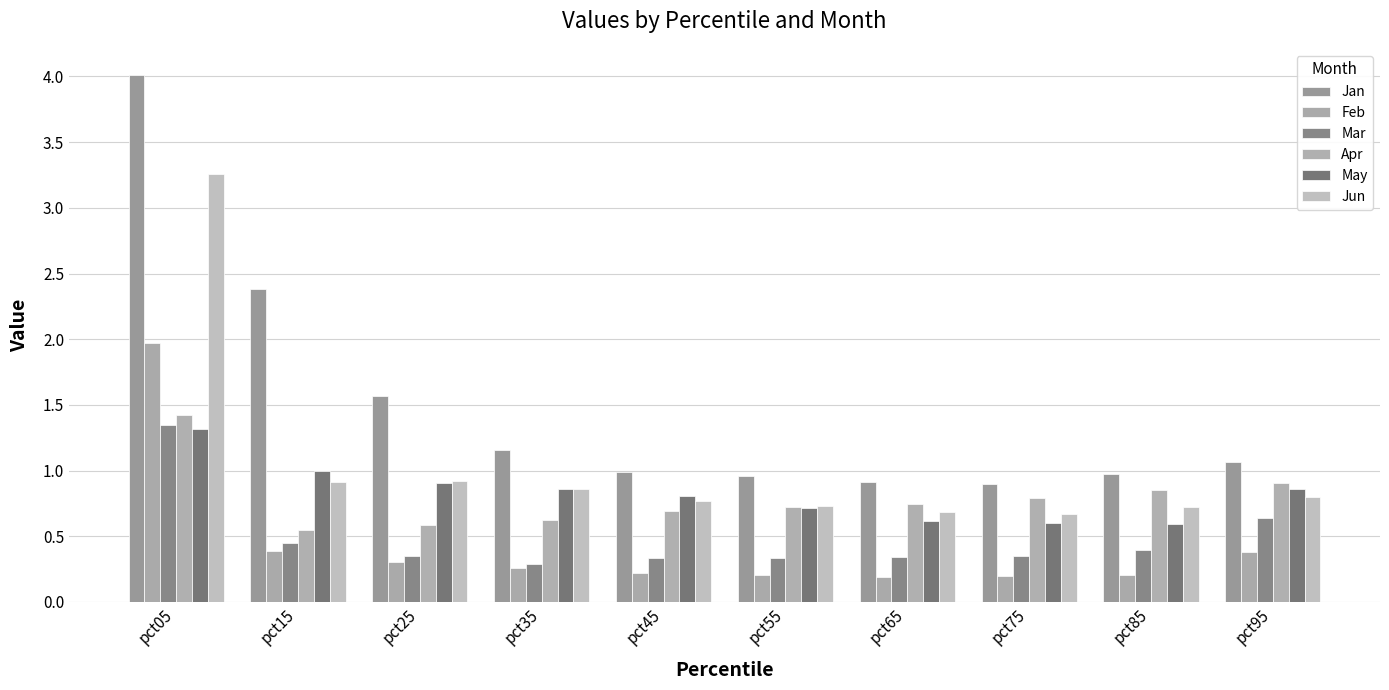

What is the difference between the Apr values at pct85 and pct75?

0.1